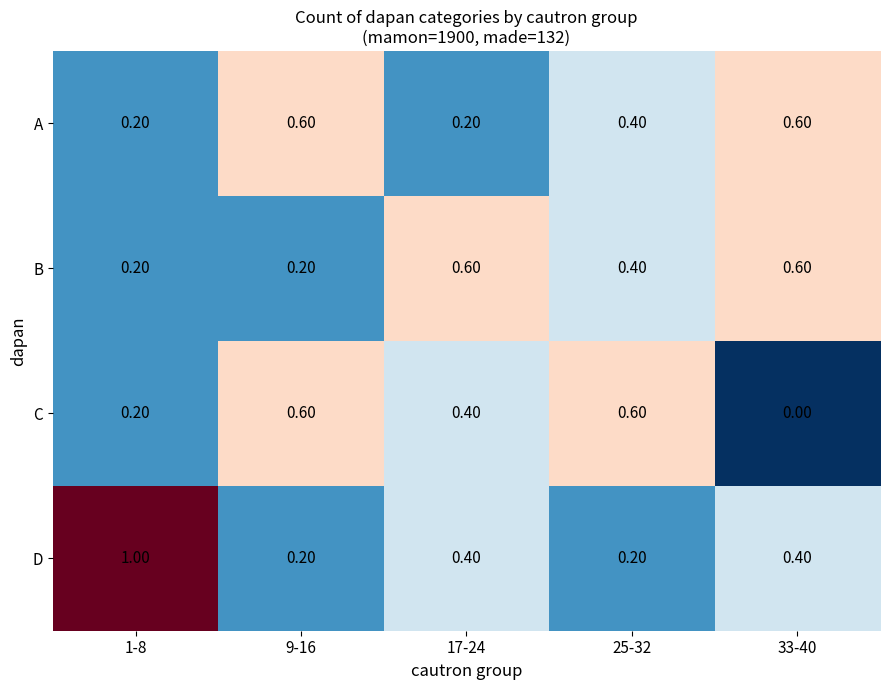

Which series has the largest total across all categories?

D